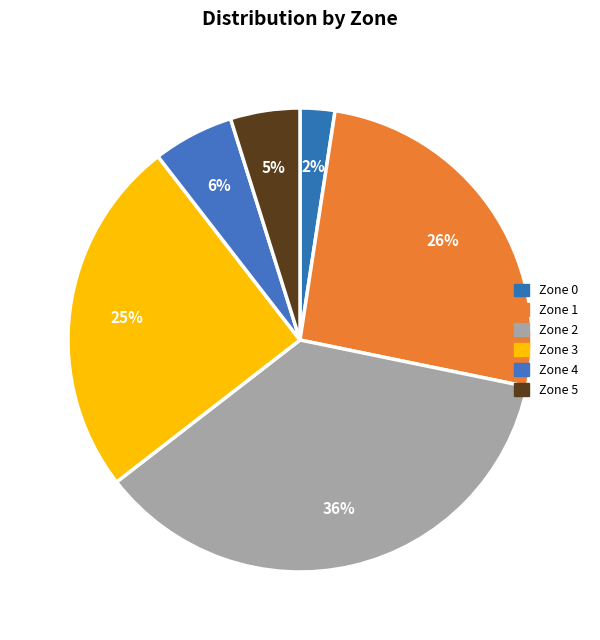

What percentage is the Zone 4 slice, to the nearest percent?

6%